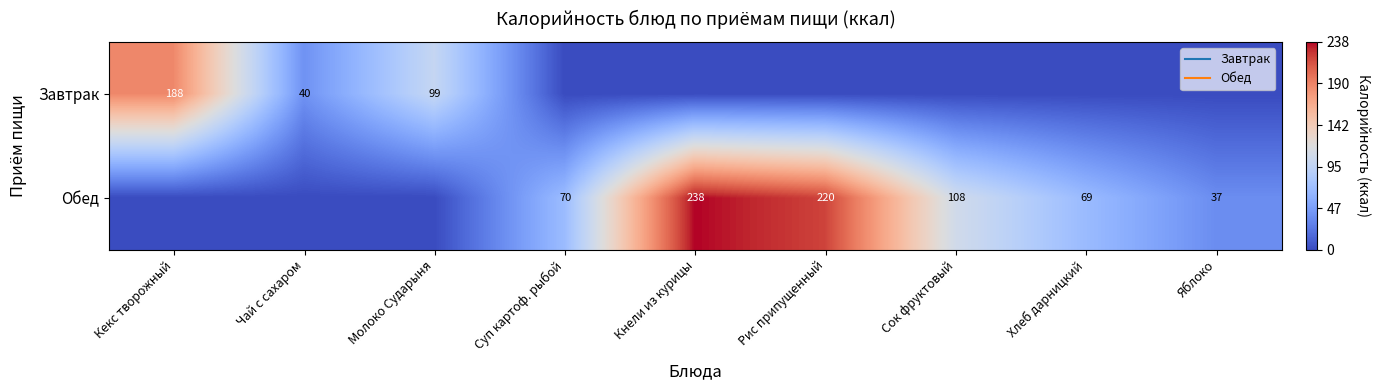

Where is Завтрак nearest to the value 0?

Суп картоф. рыбой